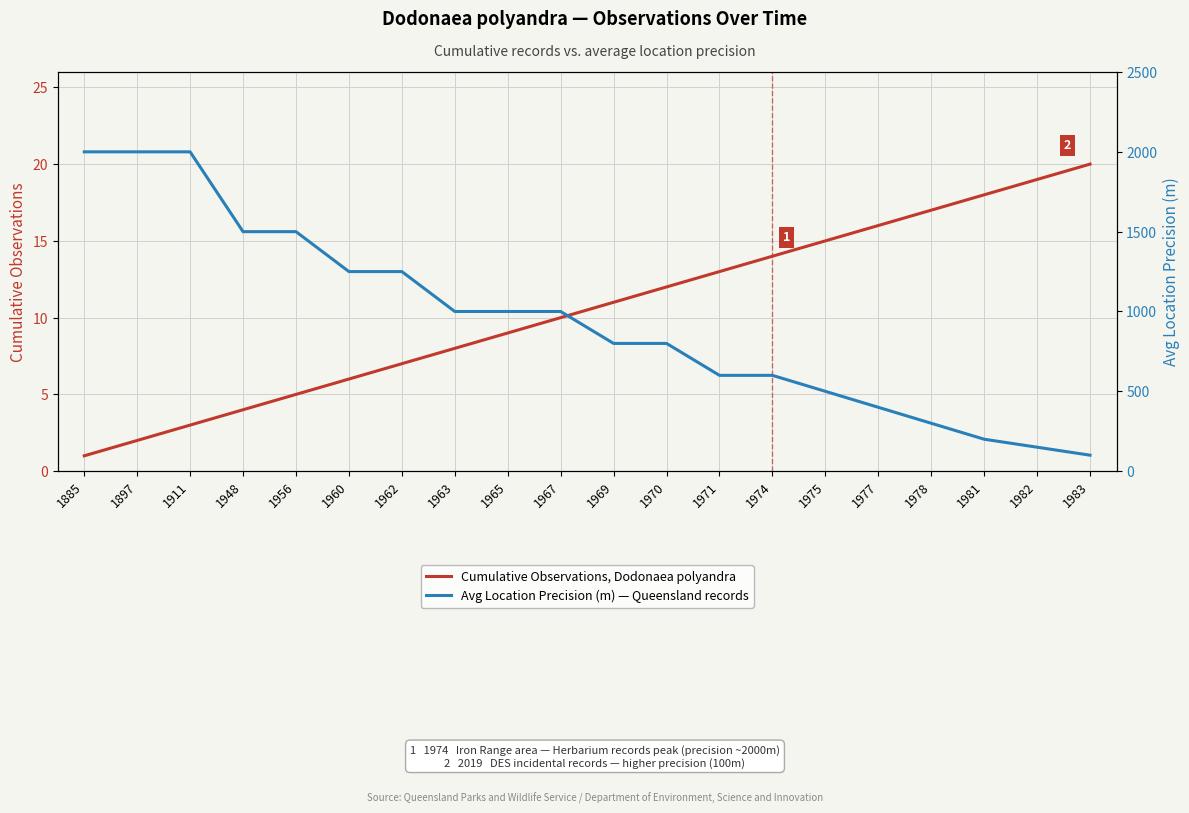

What is the difference between the highest and lowest values at 1982?

131